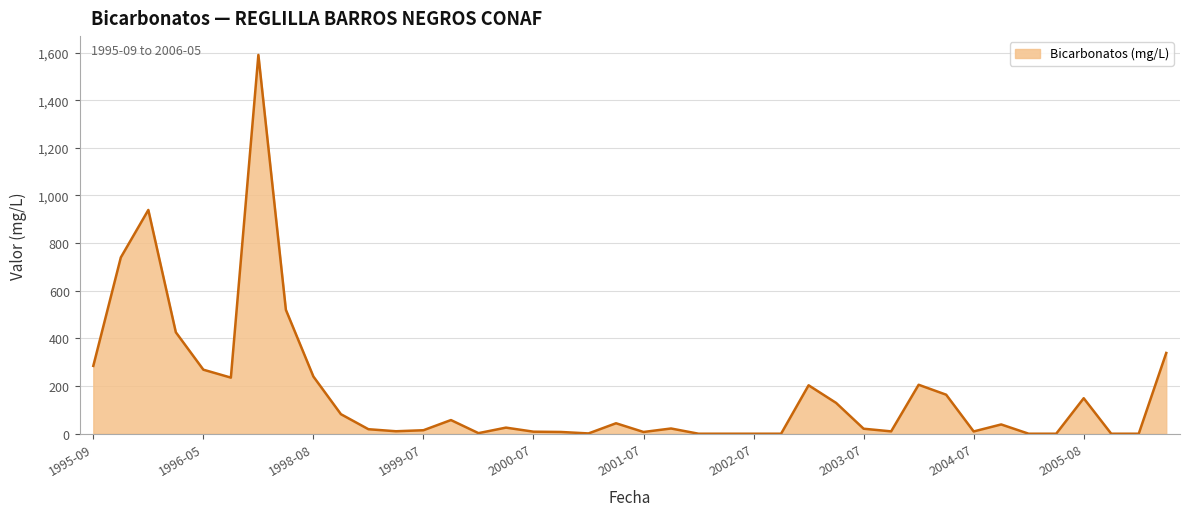

What is the sum of all values?

6815.0